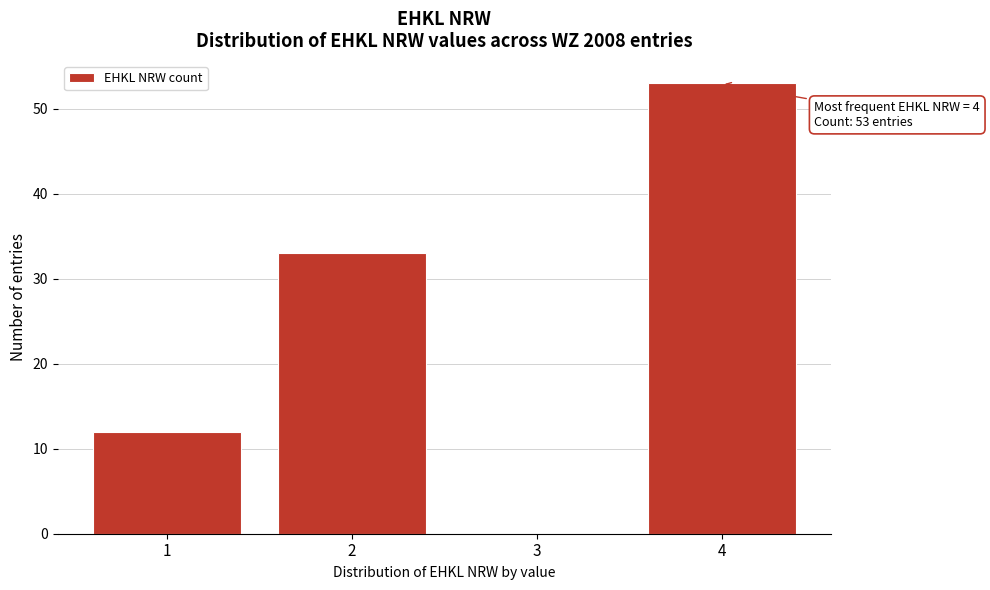

Reading left to right, extract all data points from this chart.

1=12	2=33	3=0	4=53